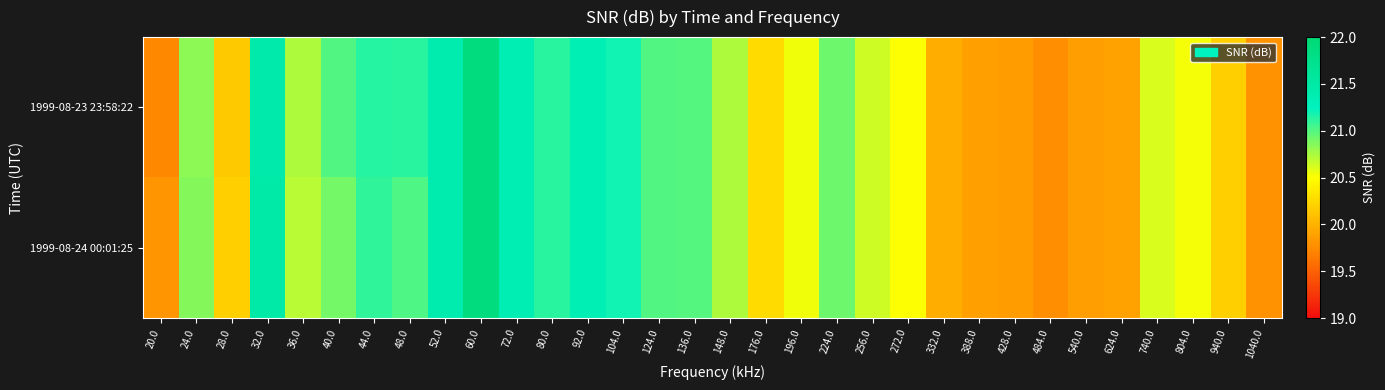

What is the total value across all series at 388.0?

39.8